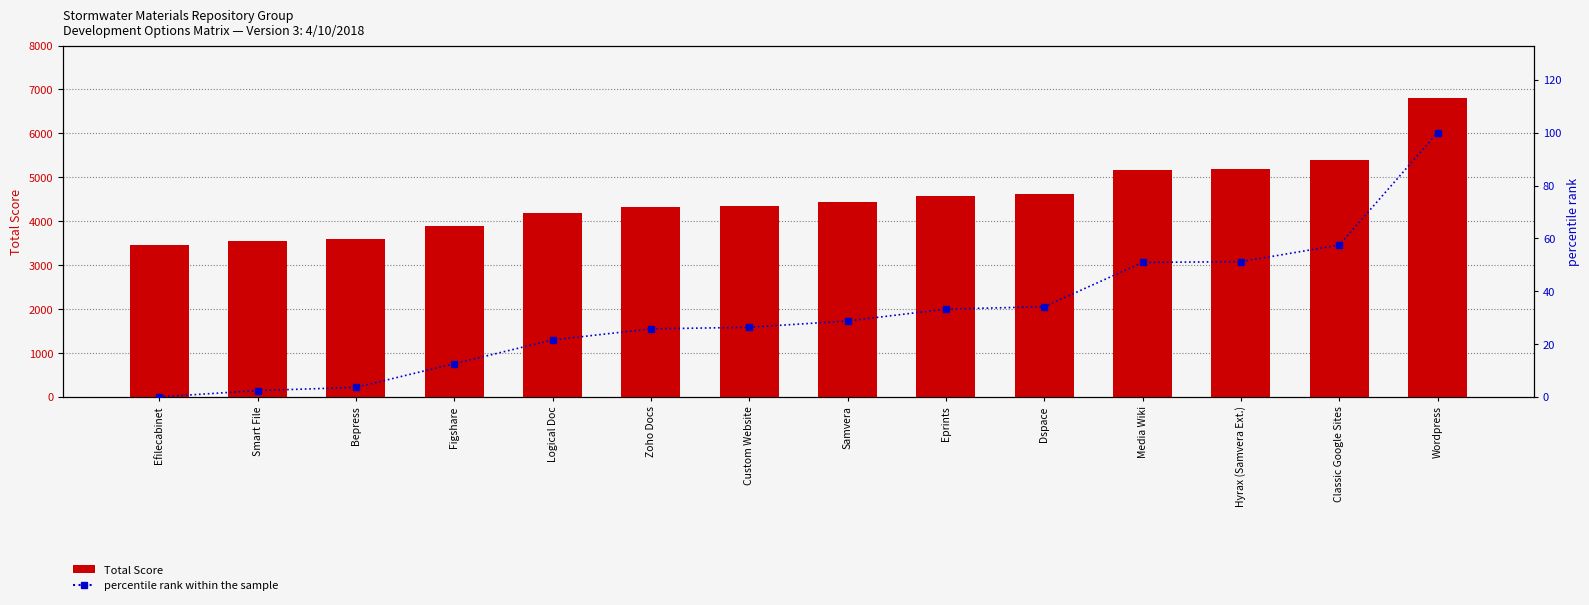

At which label does percentile rank within the sample reach its minimum?

Efilecabinet